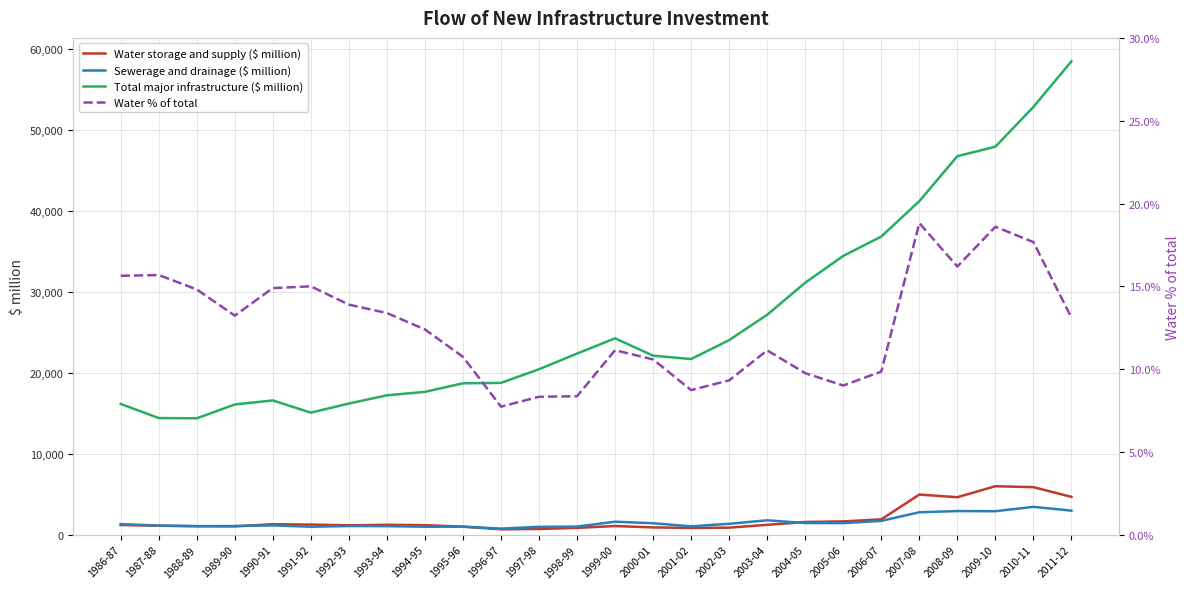

What is the label of the 17th point from the right?

1995-96